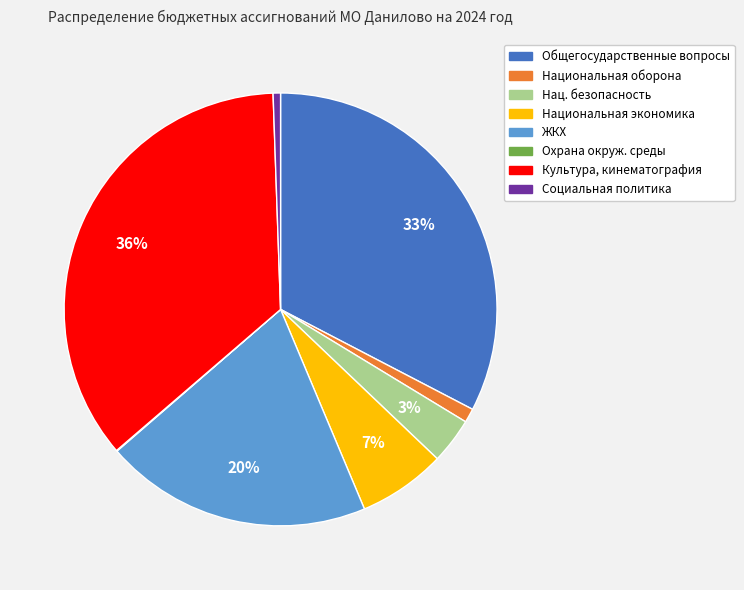

Does any single category account for the majority?

No